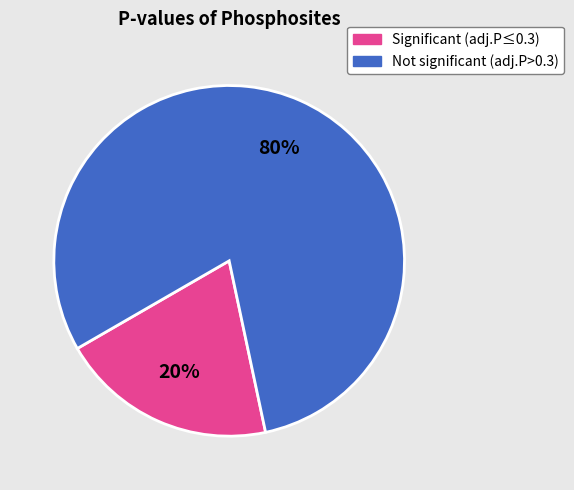

To the nearest percent, what is the difference between the largest and smallest slice percentages?

60%